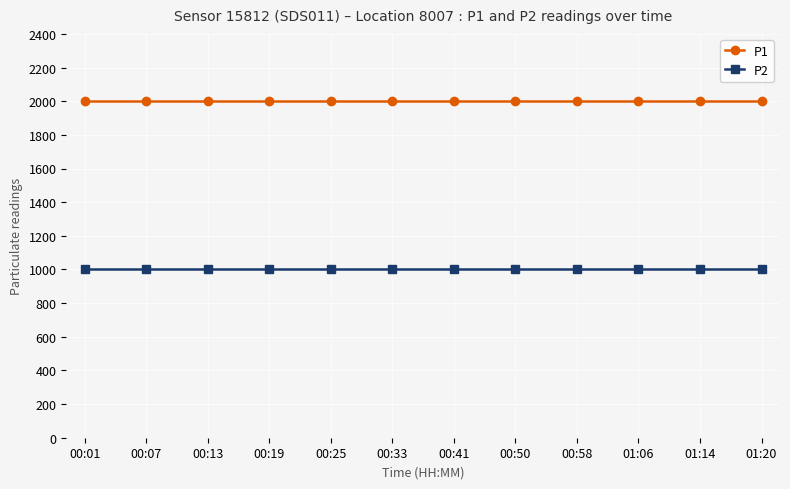

What position from the left is 01:14?

11